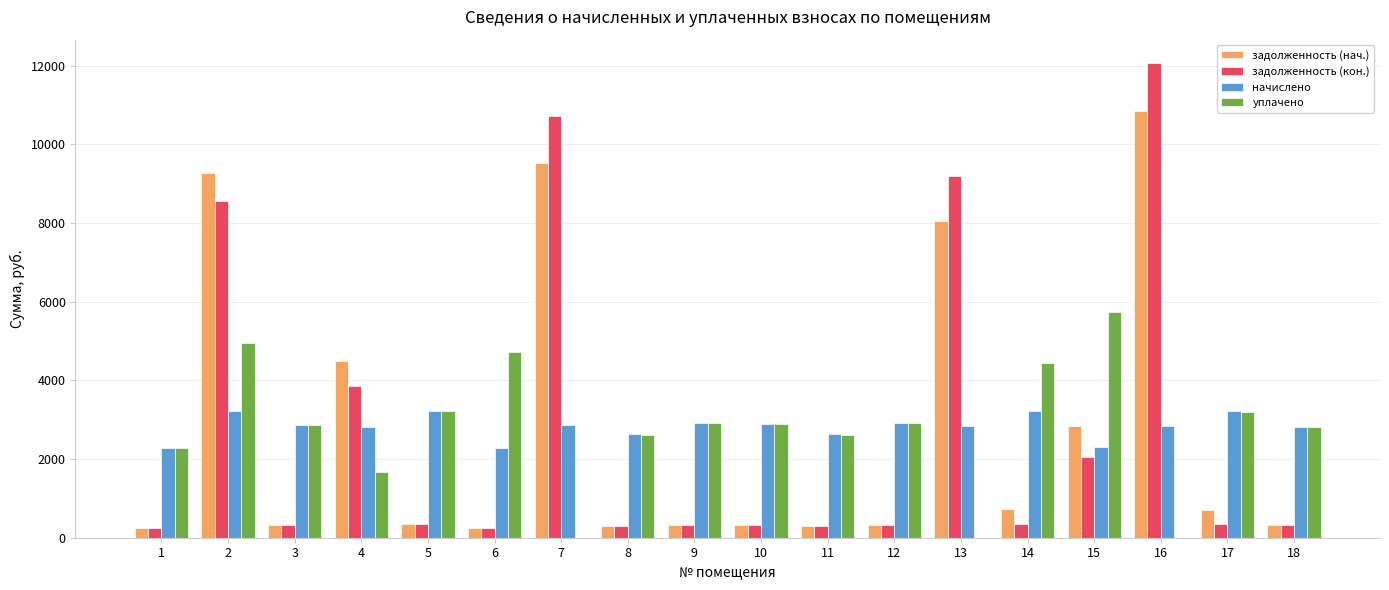

What is the total value across all series at 6?

7508.3